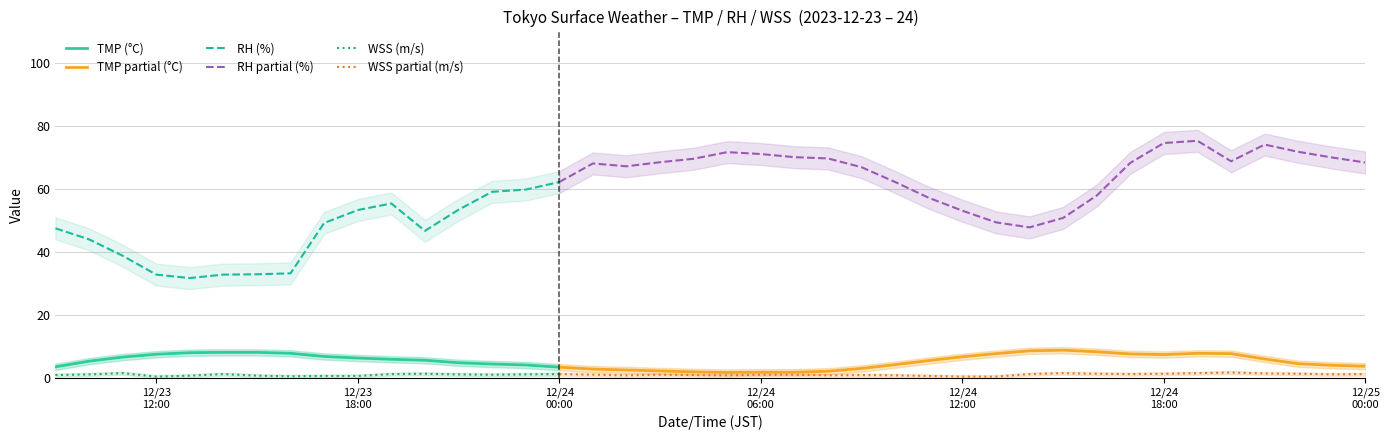

Where is RH nearest to the value 53?

2023/12/24 12:00